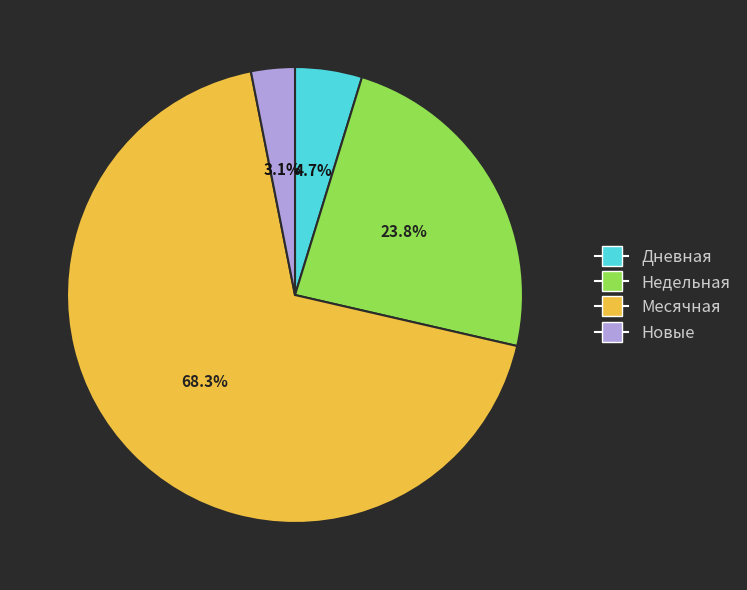

How much of the chart is everything except Недельная?

76.2%